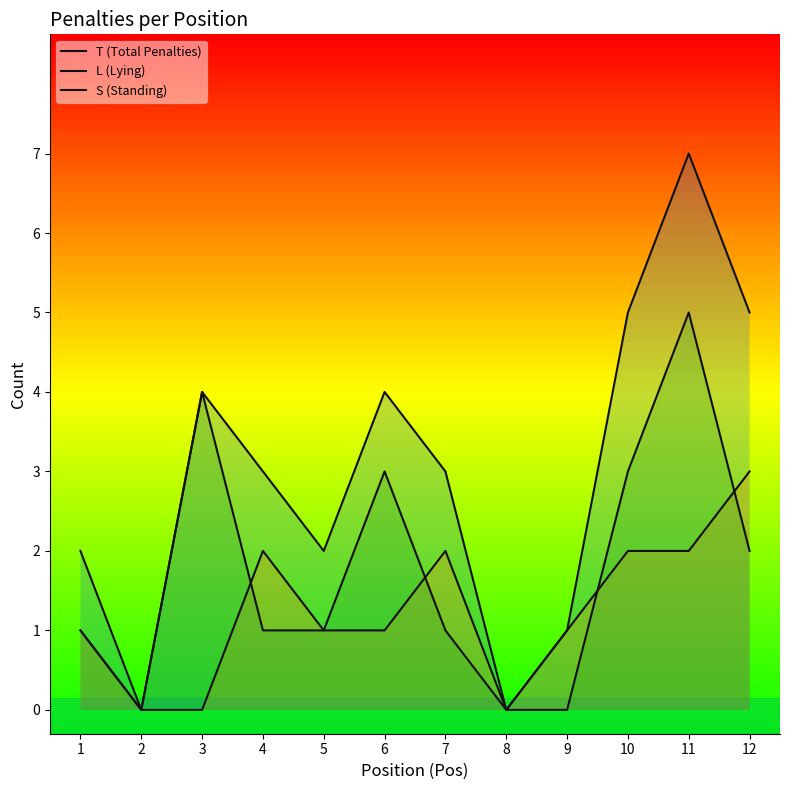

How many data points in L (Lying) are above 1?

5